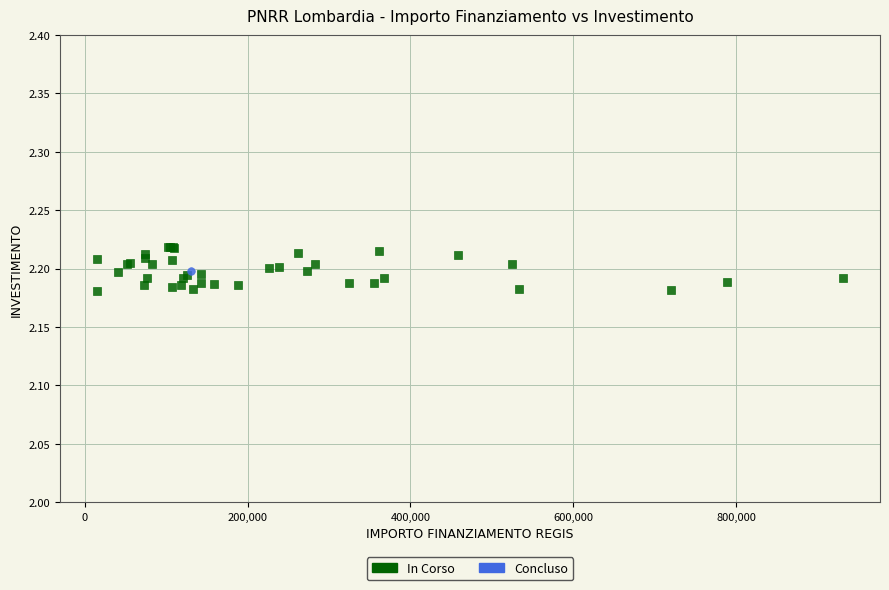

What are all the series names shown in the legend?

In Corso, Concluso